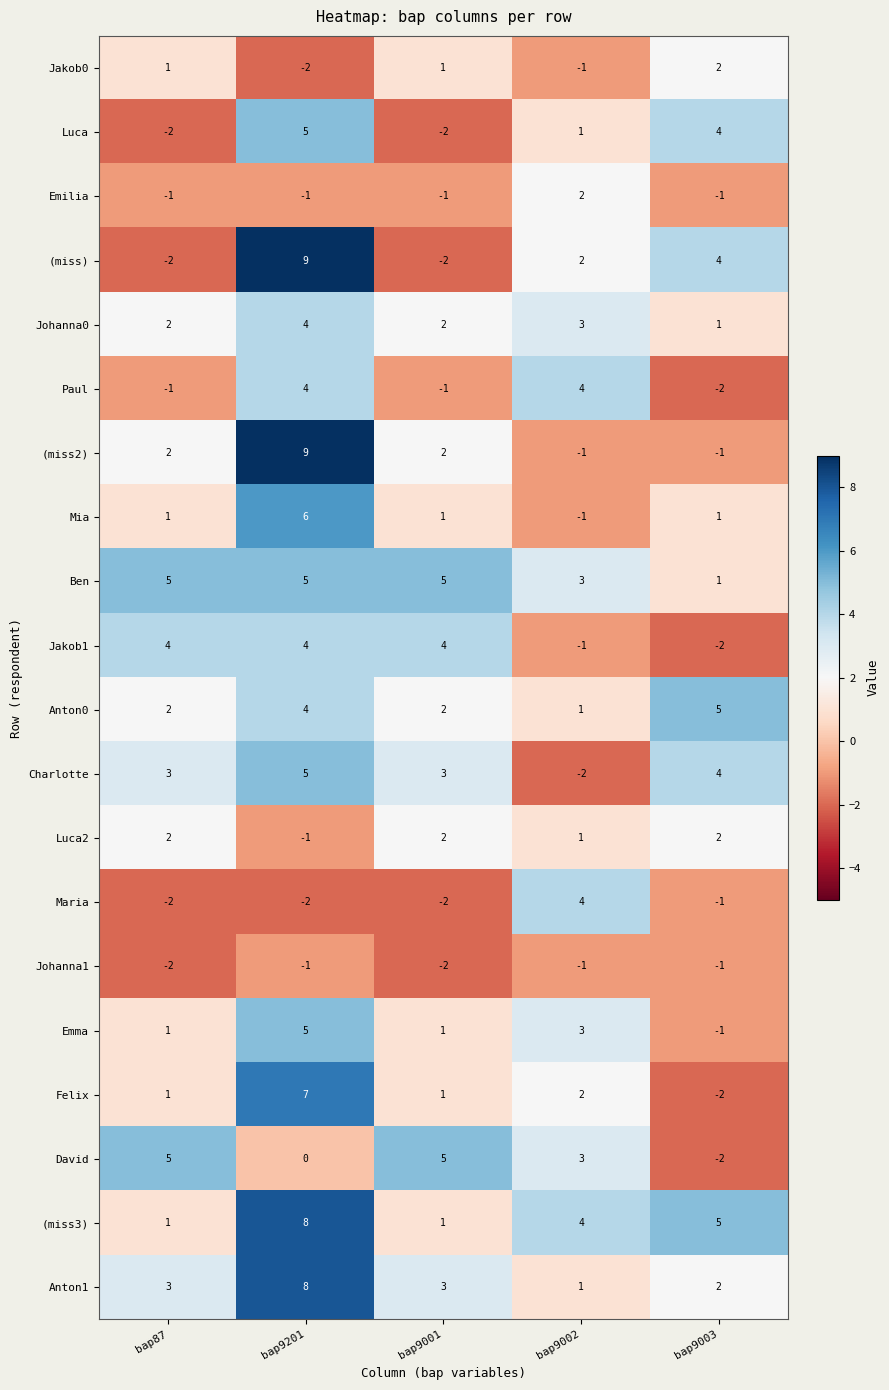

How many values in Luca2 are above zero?

4